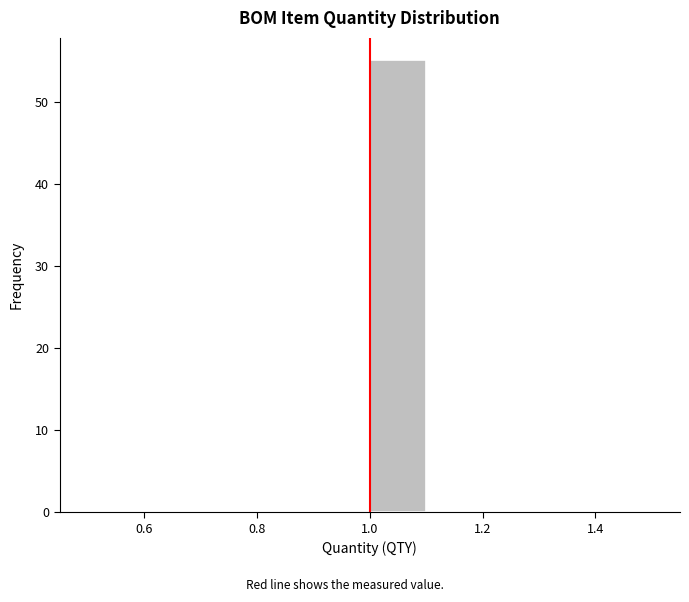

How tall is the bar that spans 1.0 to 1.1 on the x-axis? The values are not printed on the chart, so give them approximately, as read against the axis.

55